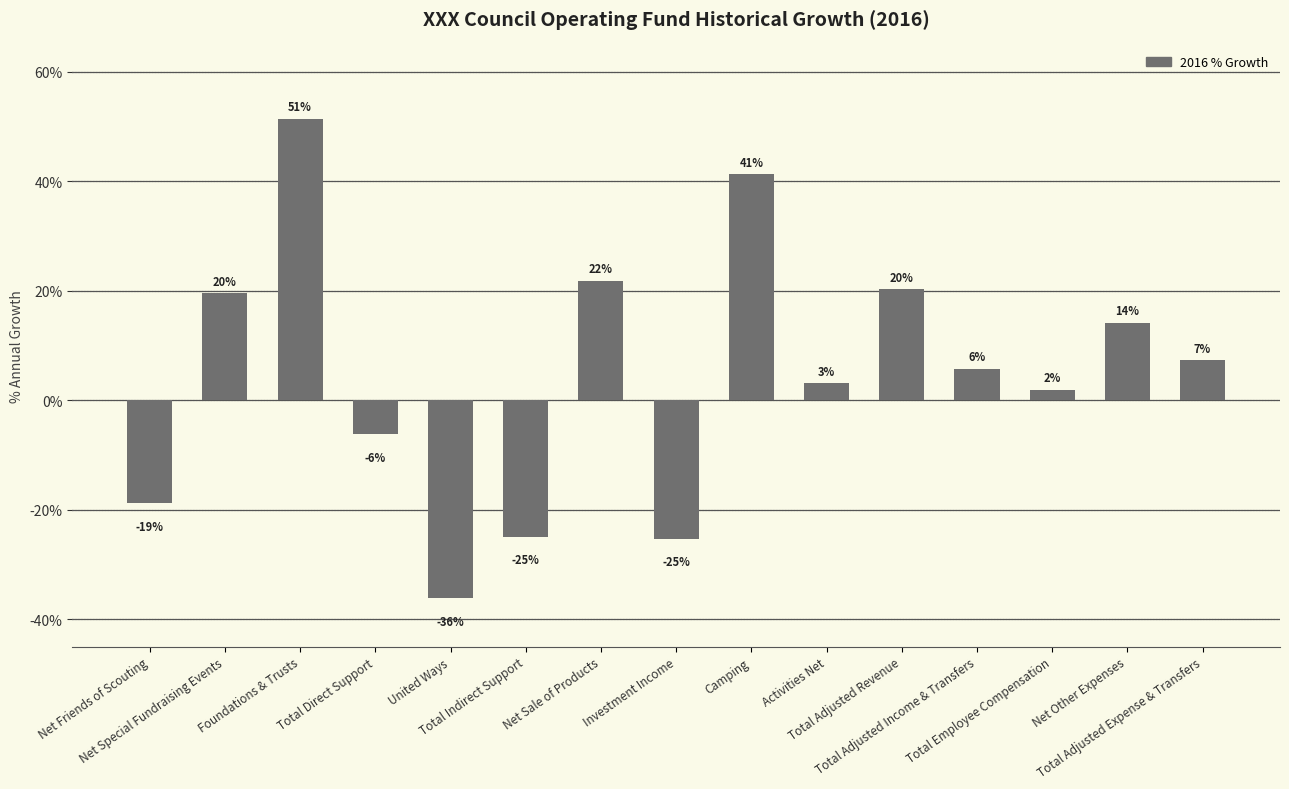

What position from the right is Total Indirect Support?

10